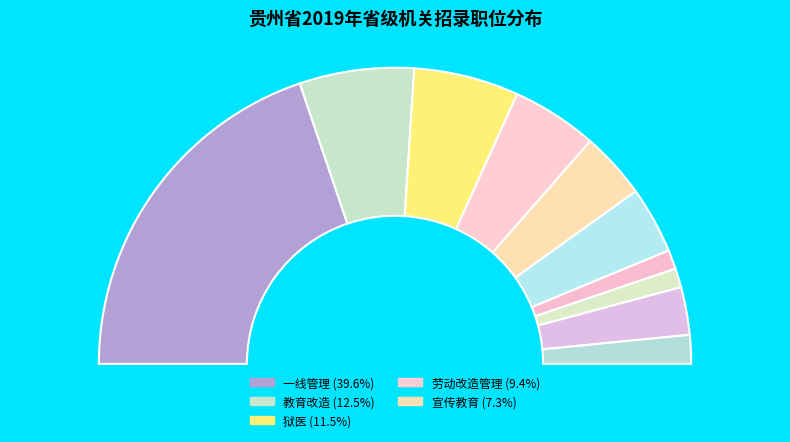

True or false: 宣传教育 accounts for 7% of the total.

True